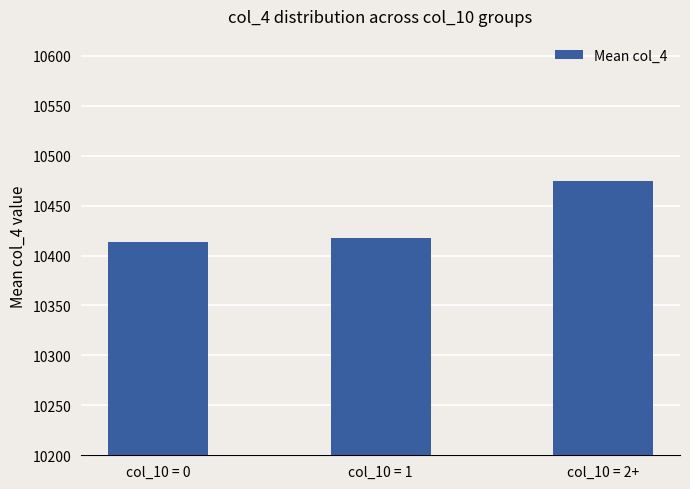

Where is the data nearest to the value 10444?

col_10 = 1